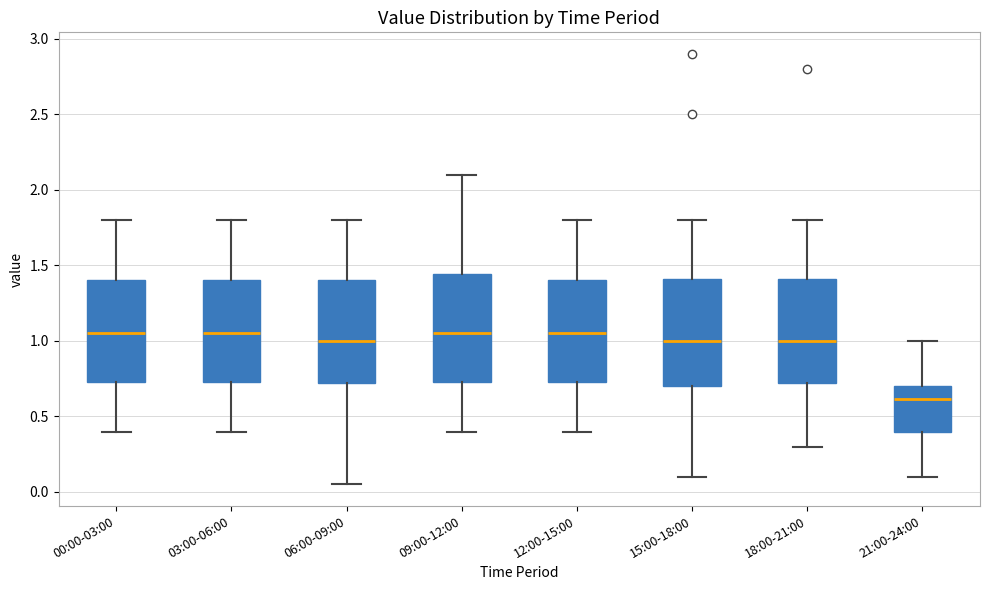

Where does the upper whisker of the box for 21:00-24:00 end on the y-axis? The values are not printed on the chart, so give them approximately, as read against the axis.

1.00